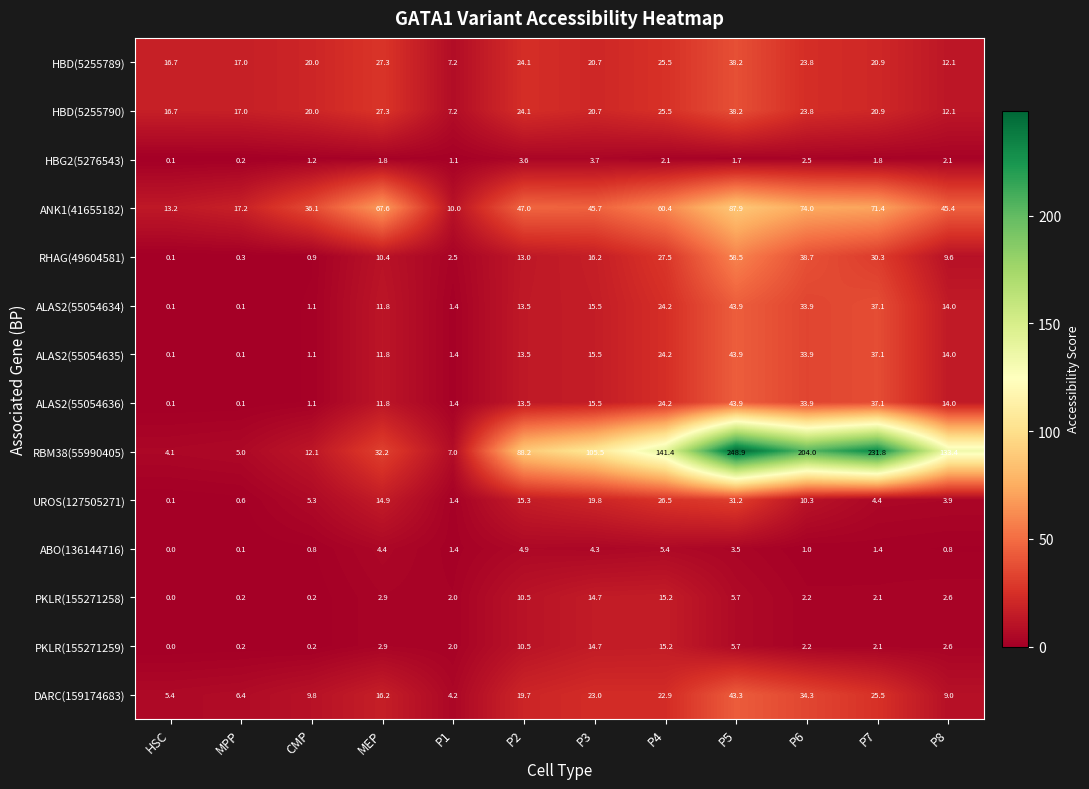

How many categories are shown in the chart?

12